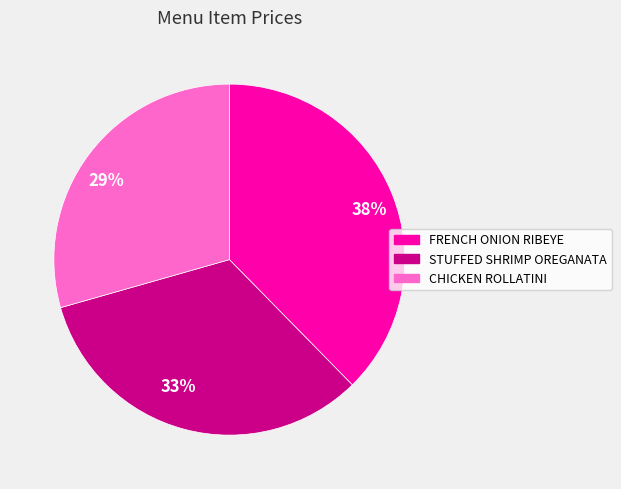

Does 38% account for over 50% of the chart?

No